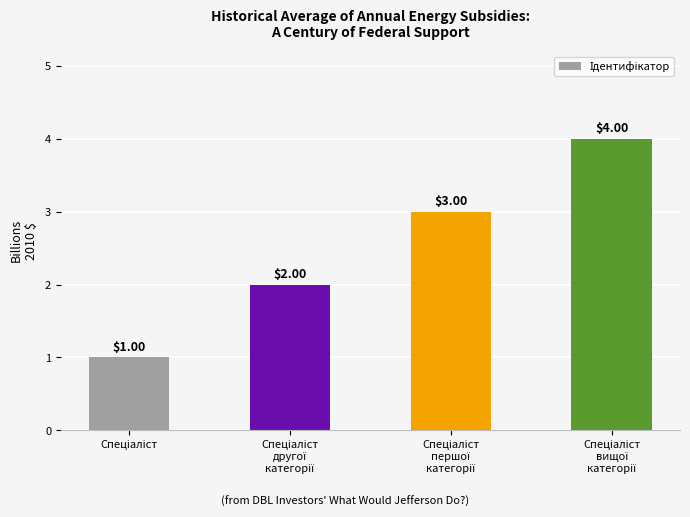

How many bars are there in total?

4